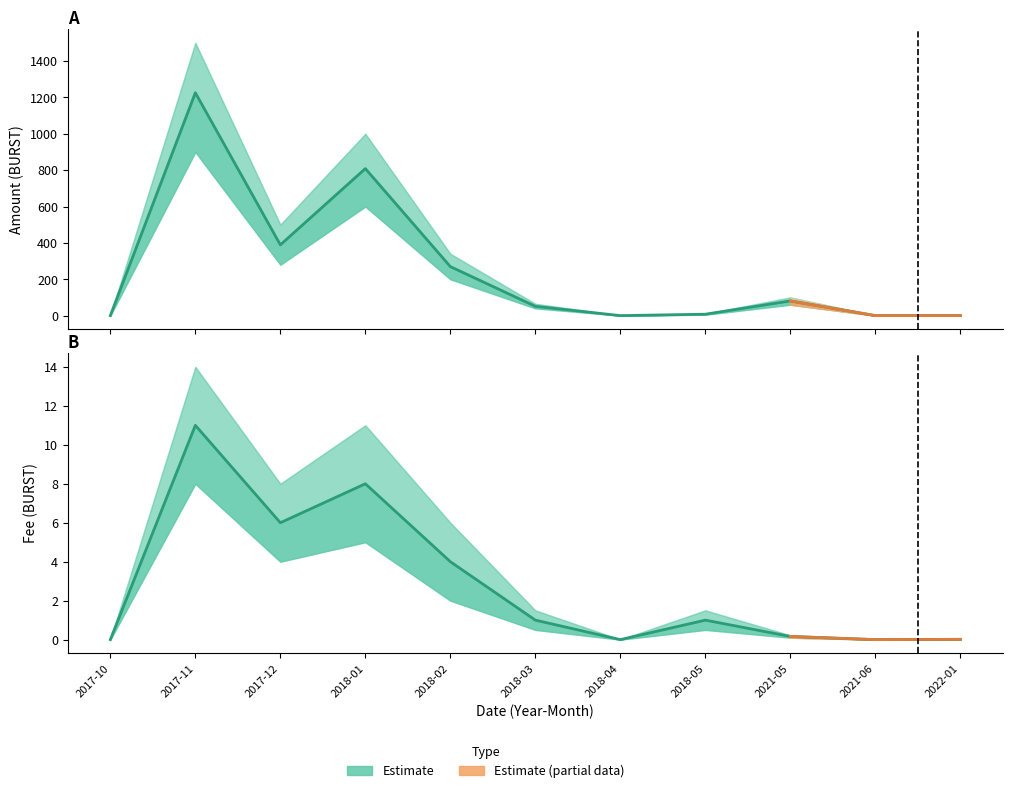

List the series in order of their overall mean, lowest first.

Fee, Amount